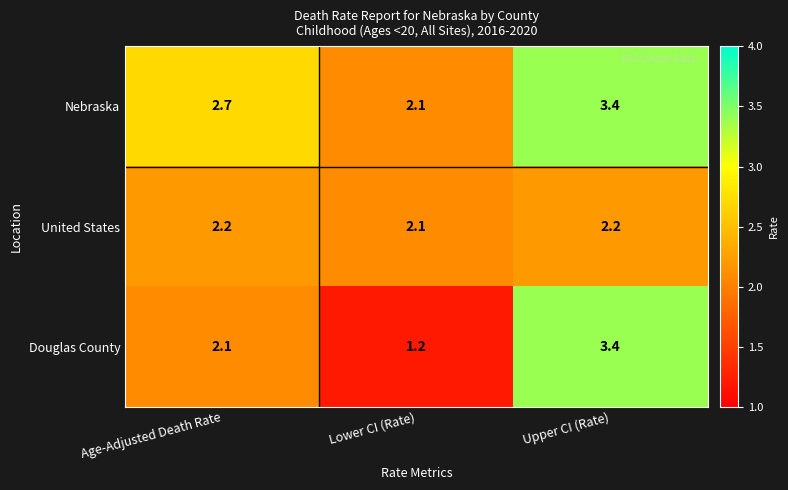

Is it true that Douglas County equals 1.1 at Age-Adjusted Death Rate?

False